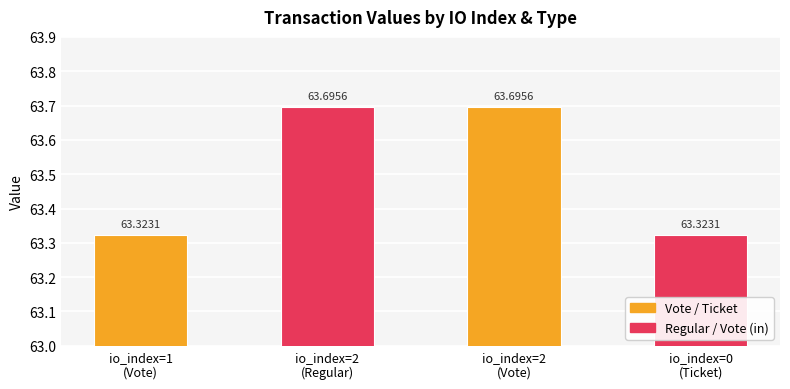

List the labels in order of value, smallest first.

1, 0, 2, 2